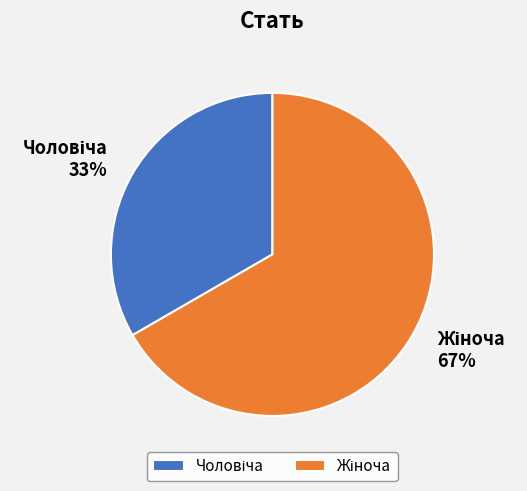

How many slices are in this pie chart?

2